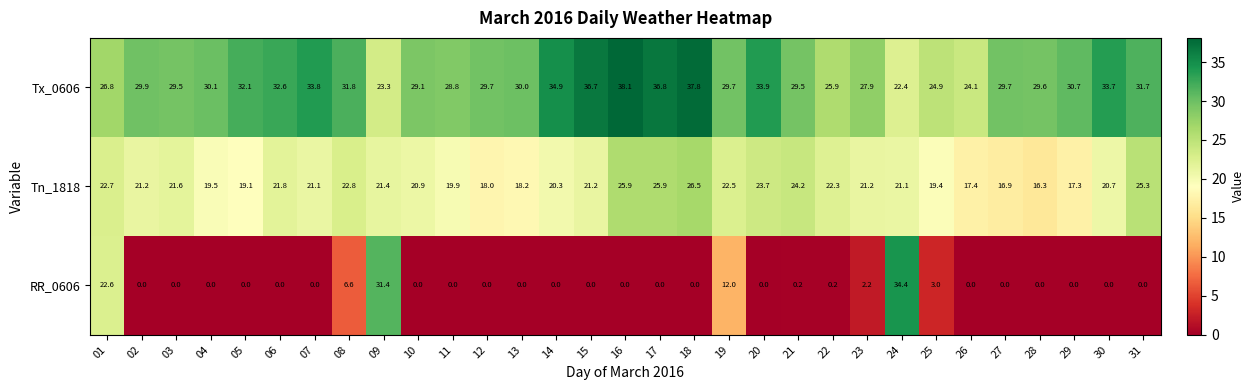

Where is Tx_0606 nearest to the value 30?

13